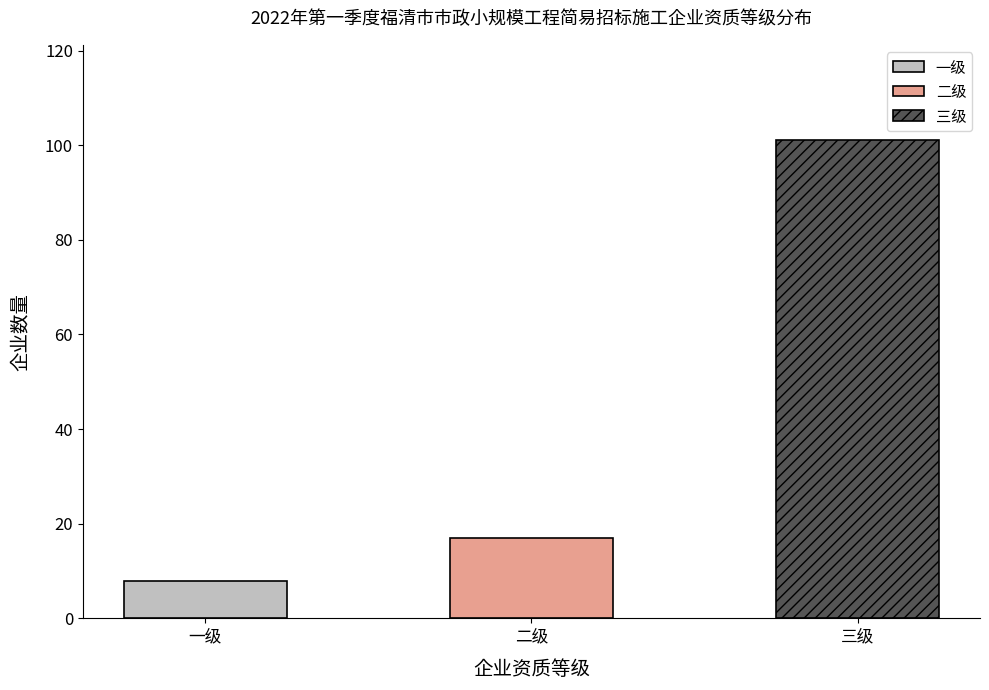

Where does the data first go above 17?

三级